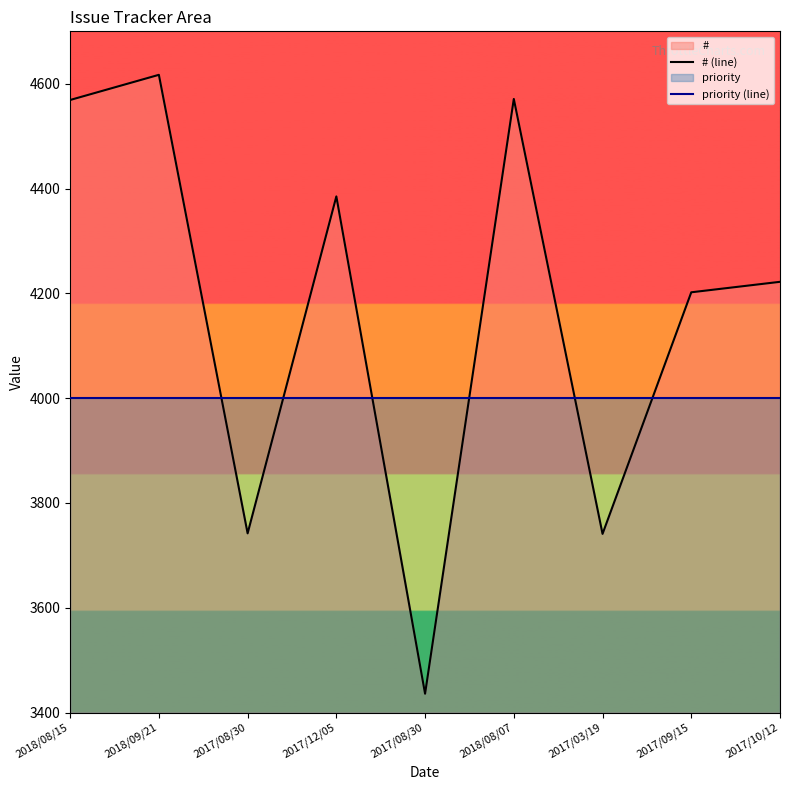

Which series changed the most between 2018/08/07 and 2017/03/19?

# (line)